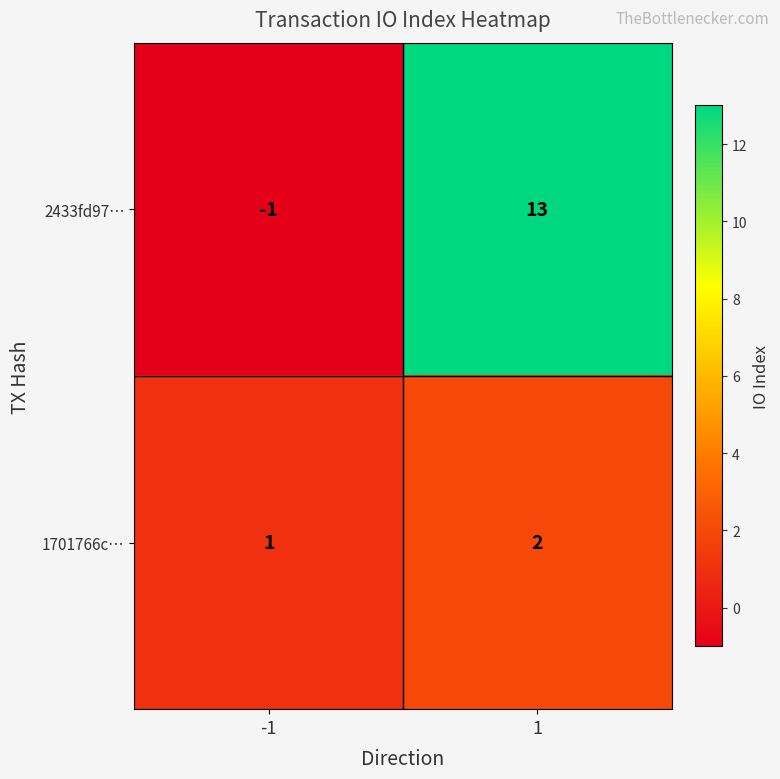

What is the greatest value displayed?

13